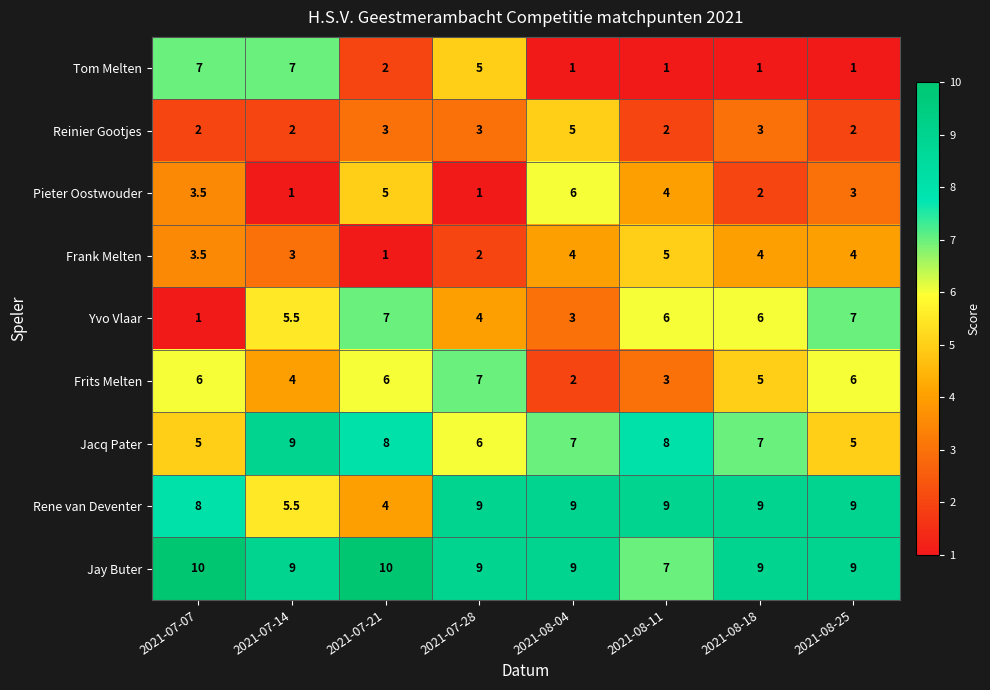

The value of Jacq Pater at 2021-07-07 is 7.0. True or false?

False